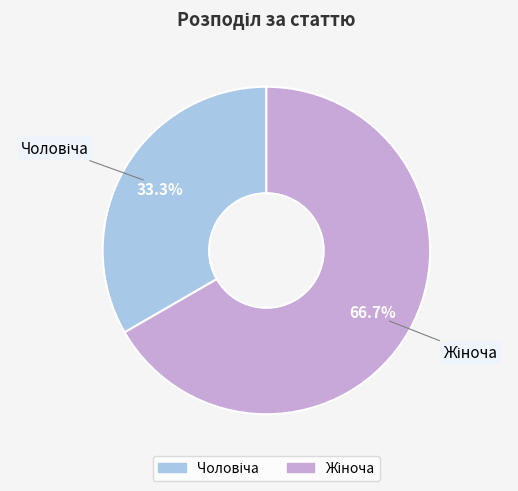

To the nearest percent, what is the combined percentage of Жіноча and Чоловіча?

100%